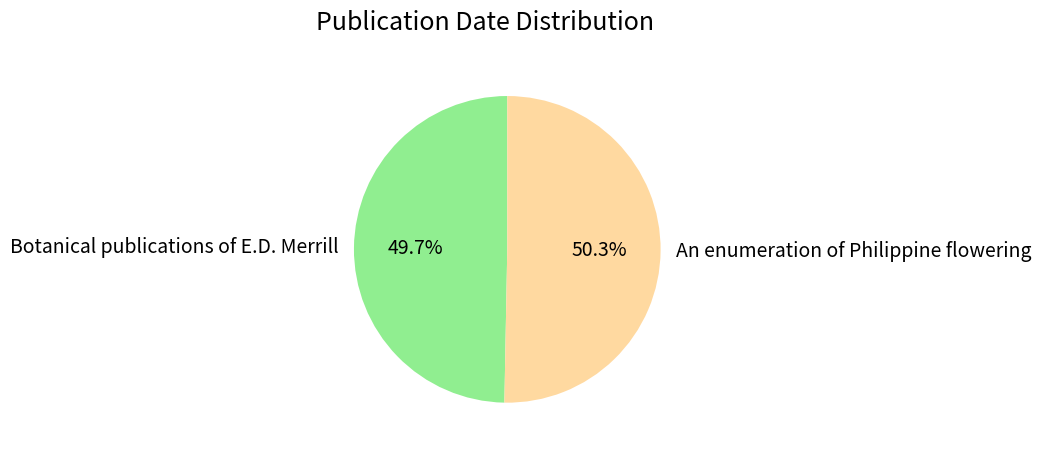

To the nearest percent, what portion does An enumeration of Philippine flowering represent?

50%